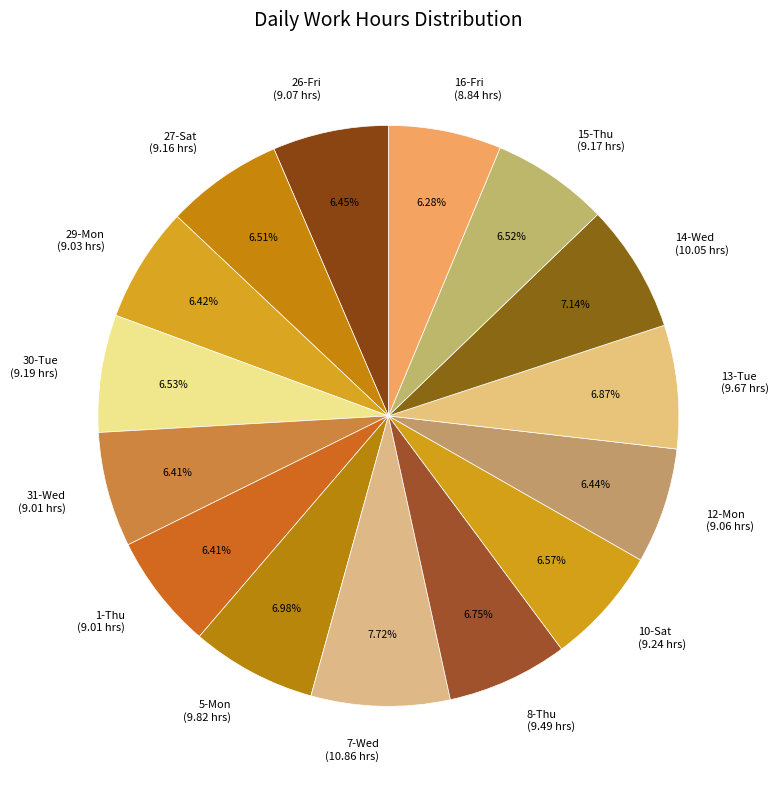

Approximately how many times larger is the value at 31-Wed (9.01 hrs) compared to 7-Wed (10.86 hrs)?

0.8